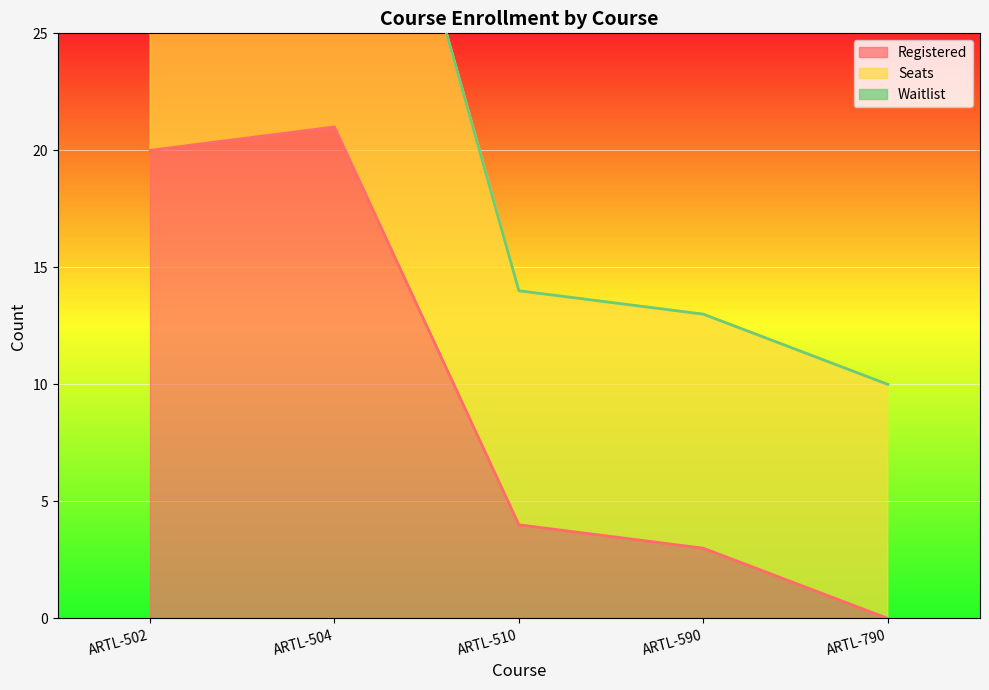

What is the value of the Registered point at the 4th from the left?

3